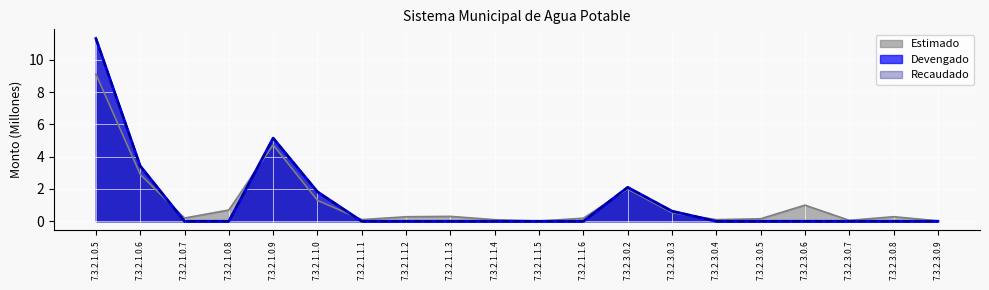

What is the sum of the Recaudado values at 7.3.2.3.0.9 and 7.3.2.3.0.3?

0.6